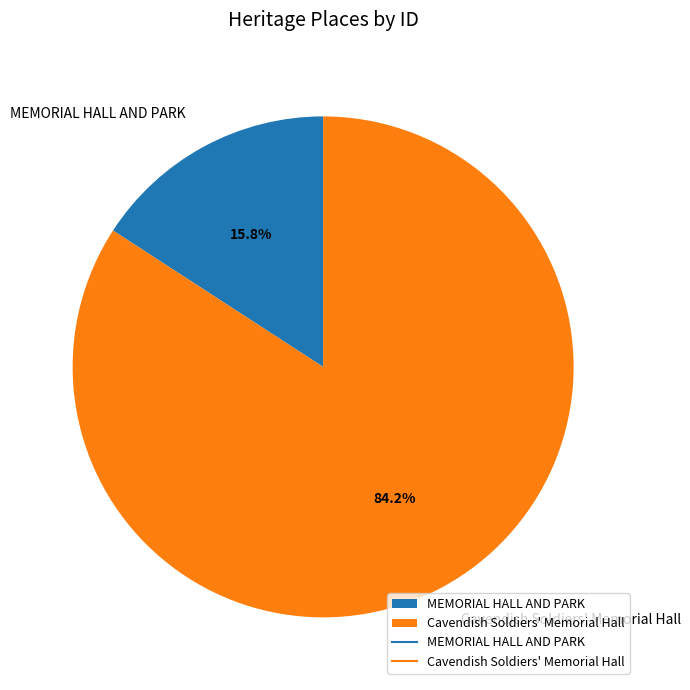

To the nearest percent, what is the combined percentage of MEMORIAL HALL AND PARK and Cavendish Soldiers' Memorial Hall?

100%